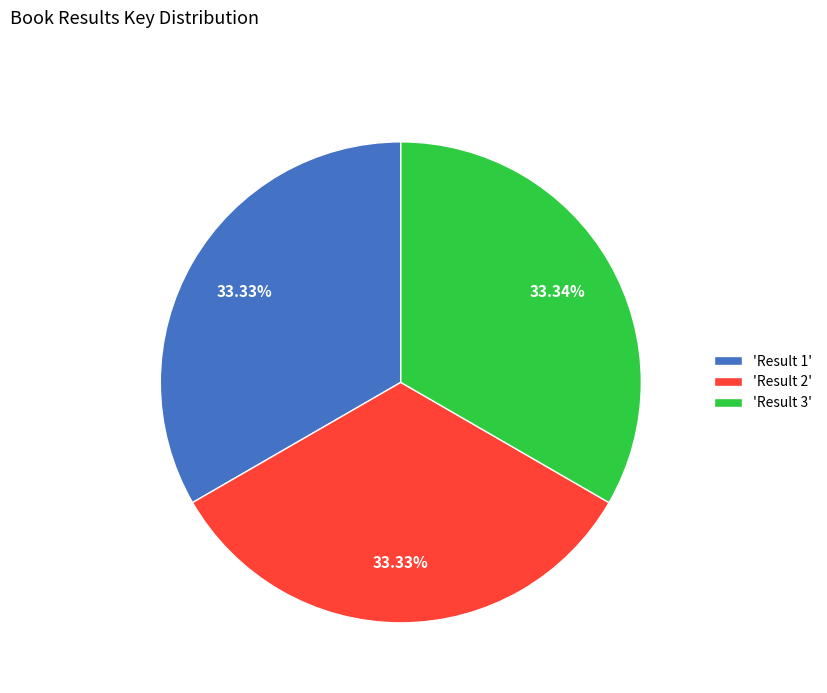

Count the number of slices in the pie.

3